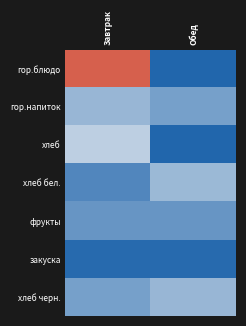

Reading left to right, list all the values displayed in this chart.

гор.блюдо: Завтрак=454.2	Обед=0.0
гор.напиток: Завтрак=126.4	Обед=92.0
хлеб: Завтрак=165.7	Обед=0.0
хлеб бел.: Завтрак=52.4	Обед=131.0
фрукты: Завтрак=76.0	Обед=76.0
закуска: Завтрак=8.4	Обед=8.4
хлеб черн.: Завтрак=90.5	Обед=126.7